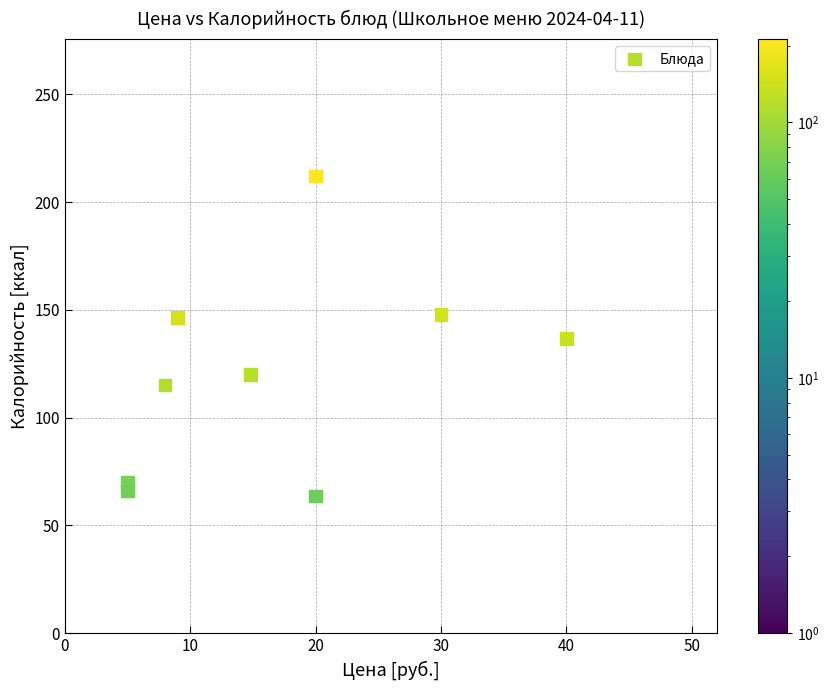

What is the range of Y values (max minus min)?

148.4